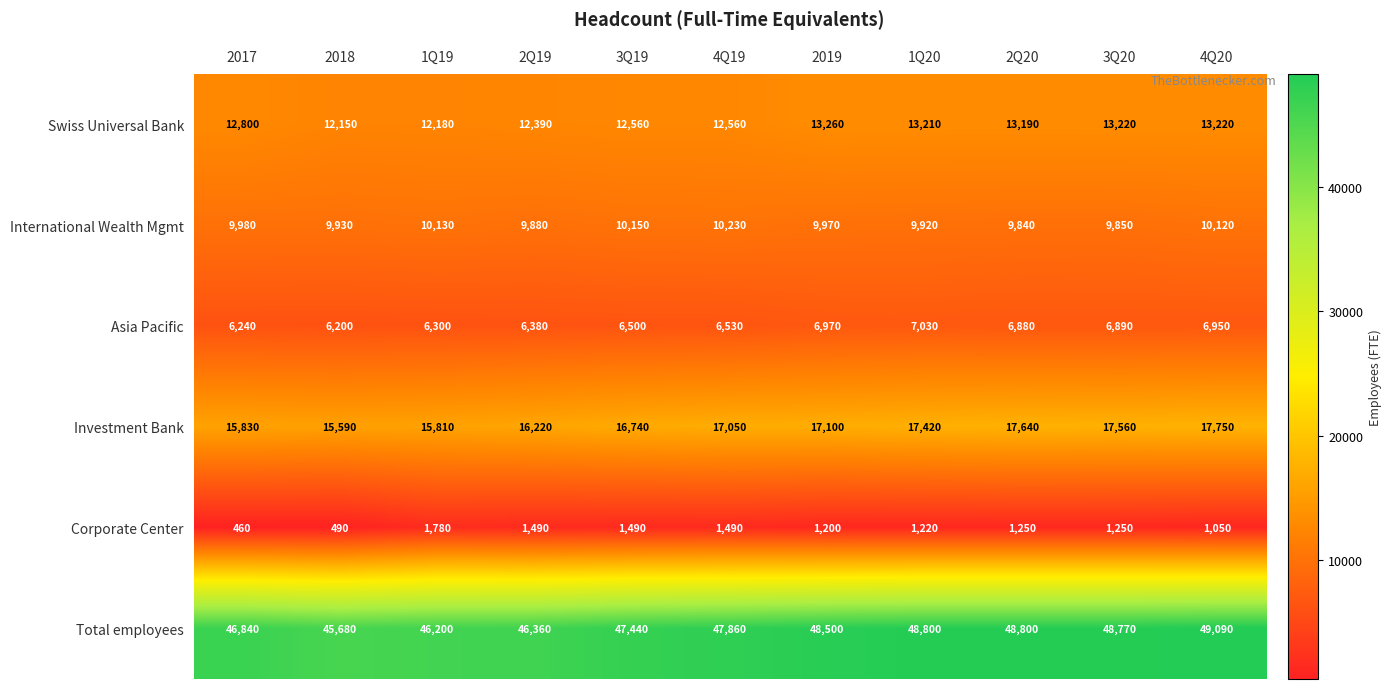

Which series has the largest range (max minus min)?

Total employees